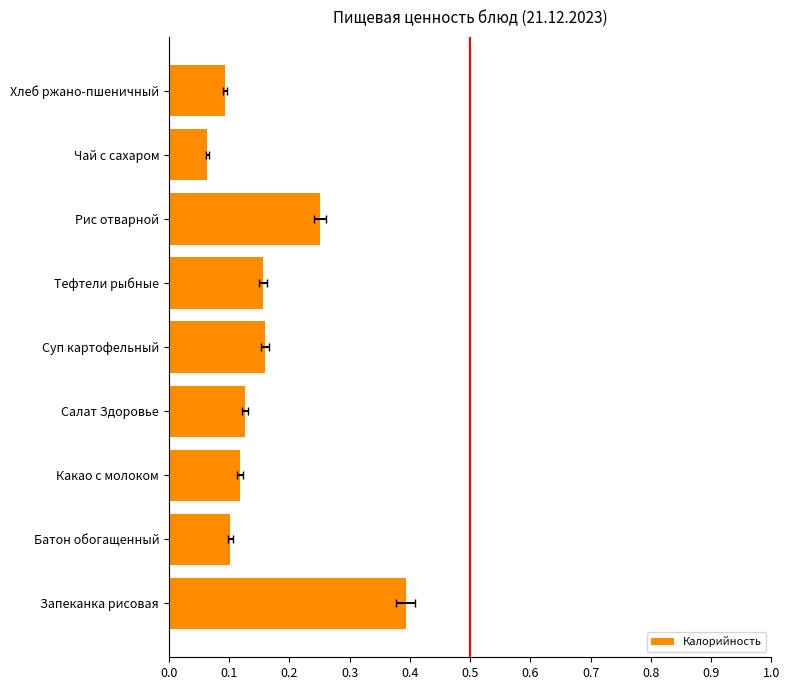

Reading left to right, transcribe all the data shown in this chart.

0.4	0.1	0.1	0.1	0.2	0.2	0.3	0.1	0.1